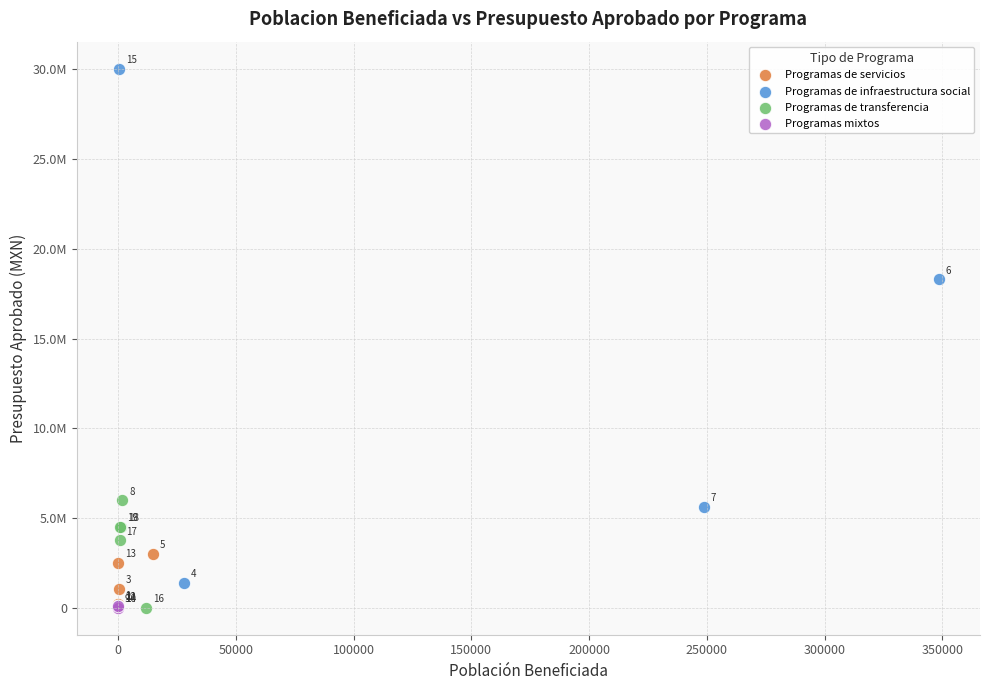

Which series has the largest Y range (max minus min)?

Programas de infraestructura social